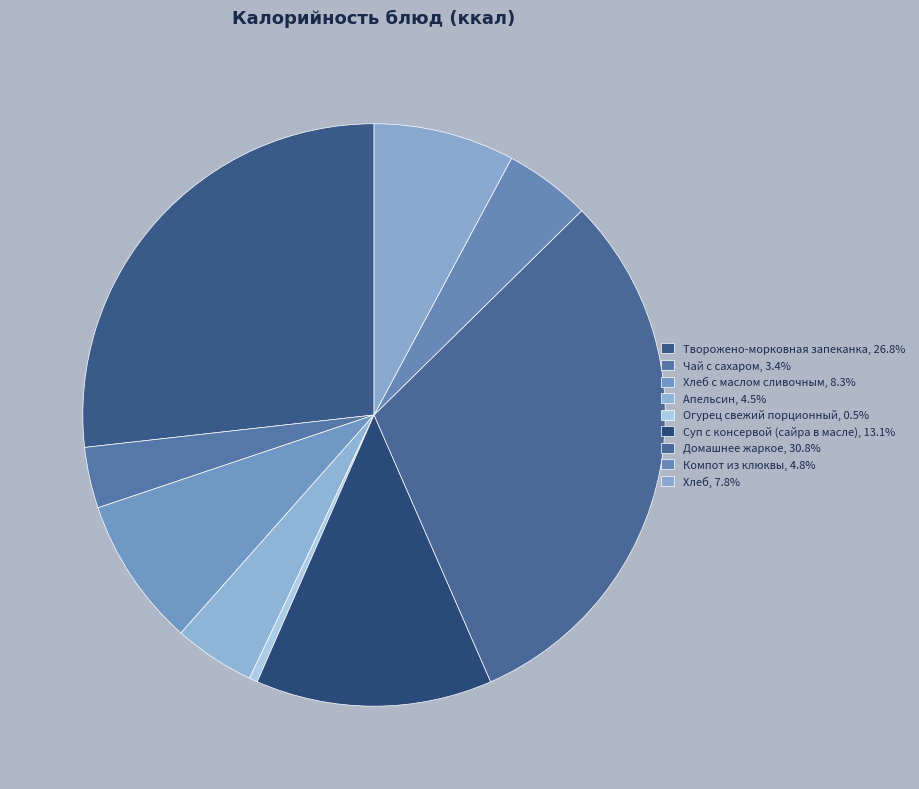

To the nearest percent, what is the difference between the largest and smallest slice percentages?

30%